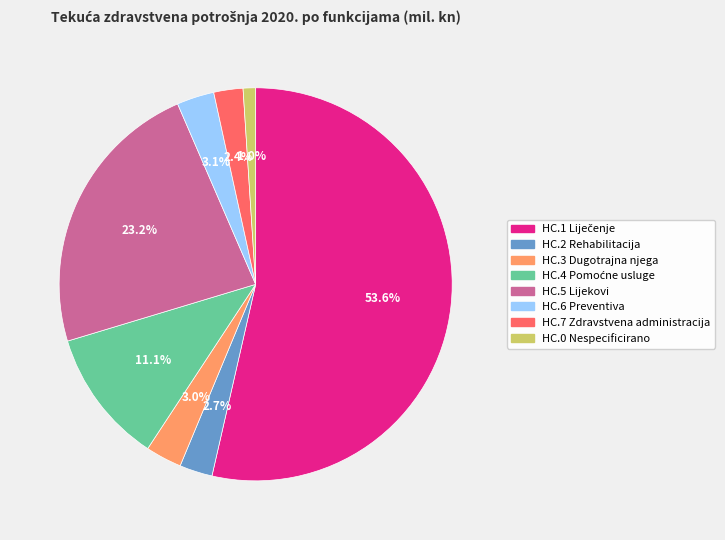

Is there any slice that represents more than half of the pie?

Yes